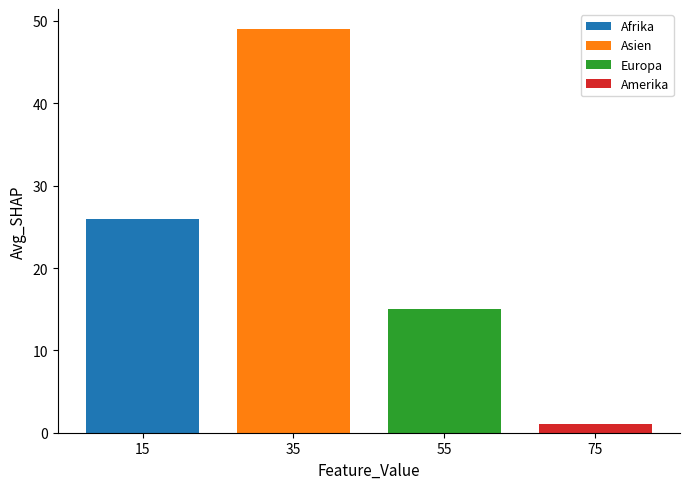

Which series has the largest range (max minus min)?

Afrika